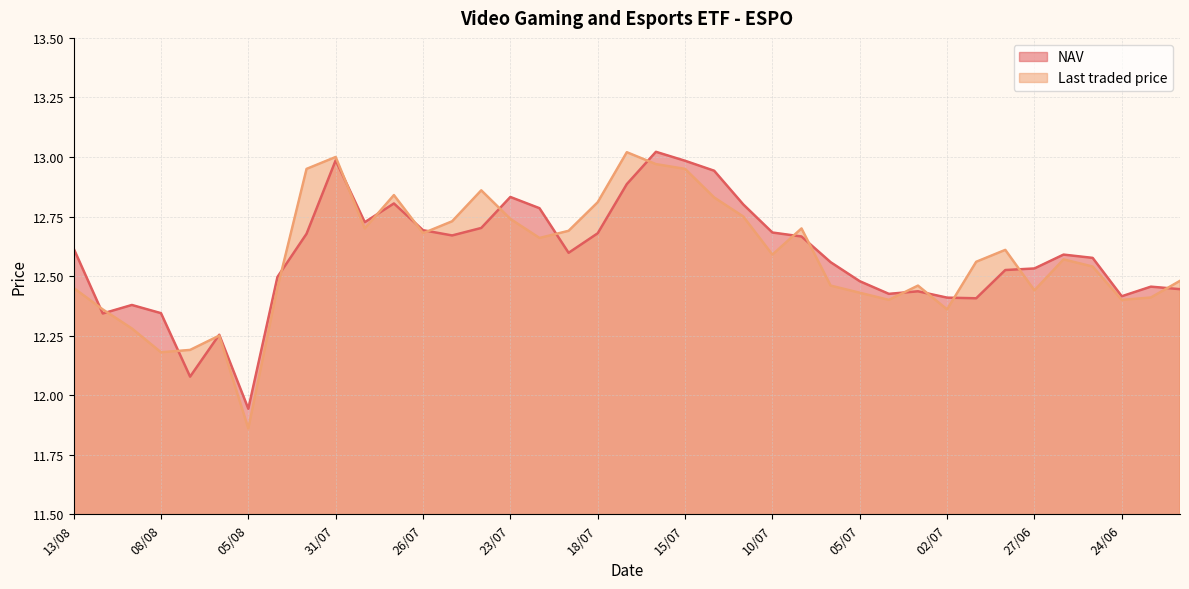

What is the sum of the Last traded price values at 25/06 and 13/08?

25.0